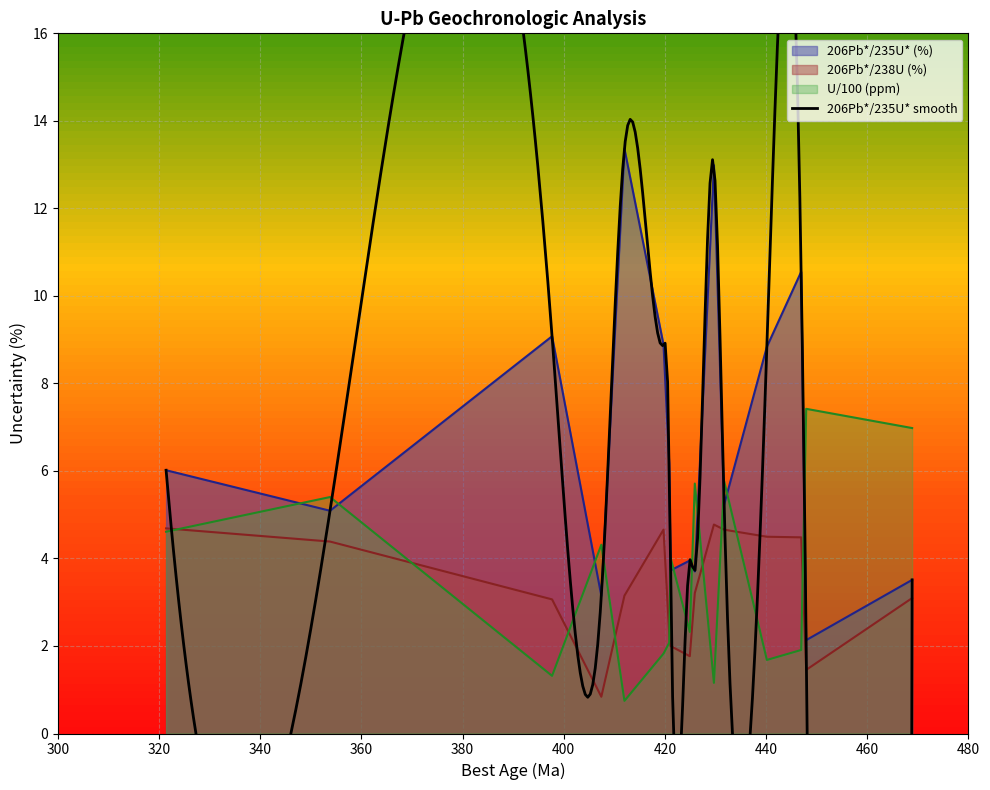

Reading right to left, extract all data points from this chart.

206Pb*/235U* (%): BCsilt-38=3.5	BCsilt-97=2.1	BCsilt-41=10.6	BCsilt-72=8.8	BCsilt-52=5.2	BCsilt-58=13.0	BCsilt-68=3.7	BCsilt-92=4.0	BCsilt-55=3.7	BCsilt-R33-2=6.2	BCsilt-87=8.9	BCsilt-R33-1=13.4	BCsilt-3=3.1	BCsilt-54=9.1	BCsilt-65=5.1	BCsilt-73=6.0
206Pb*/238U (%): BCsilt-38=3.1	BCsilt-97=1.5	BCsilt-41=4.5	BCsilt-72=4.5	BCsilt-52=4.7	BCsilt-58=4.8	BCsilt-68=3.2	BCsilt-92=1.8	BCsilt-55=2.0	BCsilt-R33-2=2.3	BCsilt-87=4.7	BCsilt-R33-1=3.2	BCsilt-3=0.8	BCsilt-54=3.1	BCsilt-65=4.4	BCsilt-73=4.7
U (ppm): BCsilt-38=7.0	BCsilt-97=7.4	BCsilt-41=1.9	BCsilt-72=1.7	BCsilt-52=5.8	BCsilt-58=1.2	BCsilt-68=5.7	BCsilt-92=2.3	BCsilt-55=4.0	BCsilt-R33-2=2.1	BCsilt-87=1.8	BCsilt-R33-1=0.7	BCsilt-3=4.3	BCsilt-54=1.3	BCsilt-65=5.4	BCsilt-73=4.6